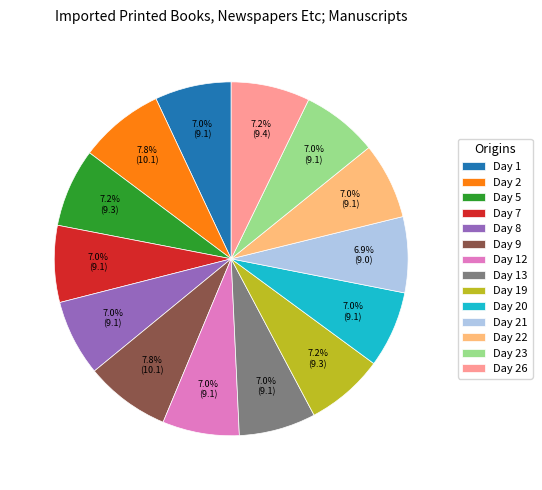

True or false: Day 9 accounts for 8% of the total.

True